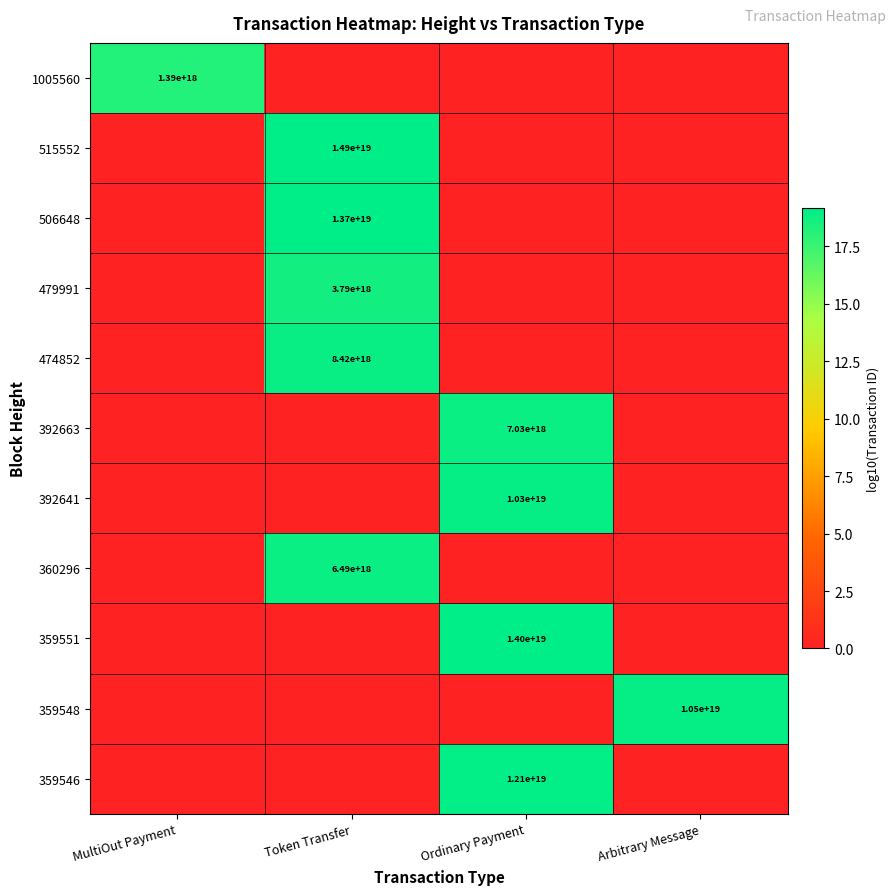

The value of 479991 at Token Transfer is 2253432550176416768. True or false?

False